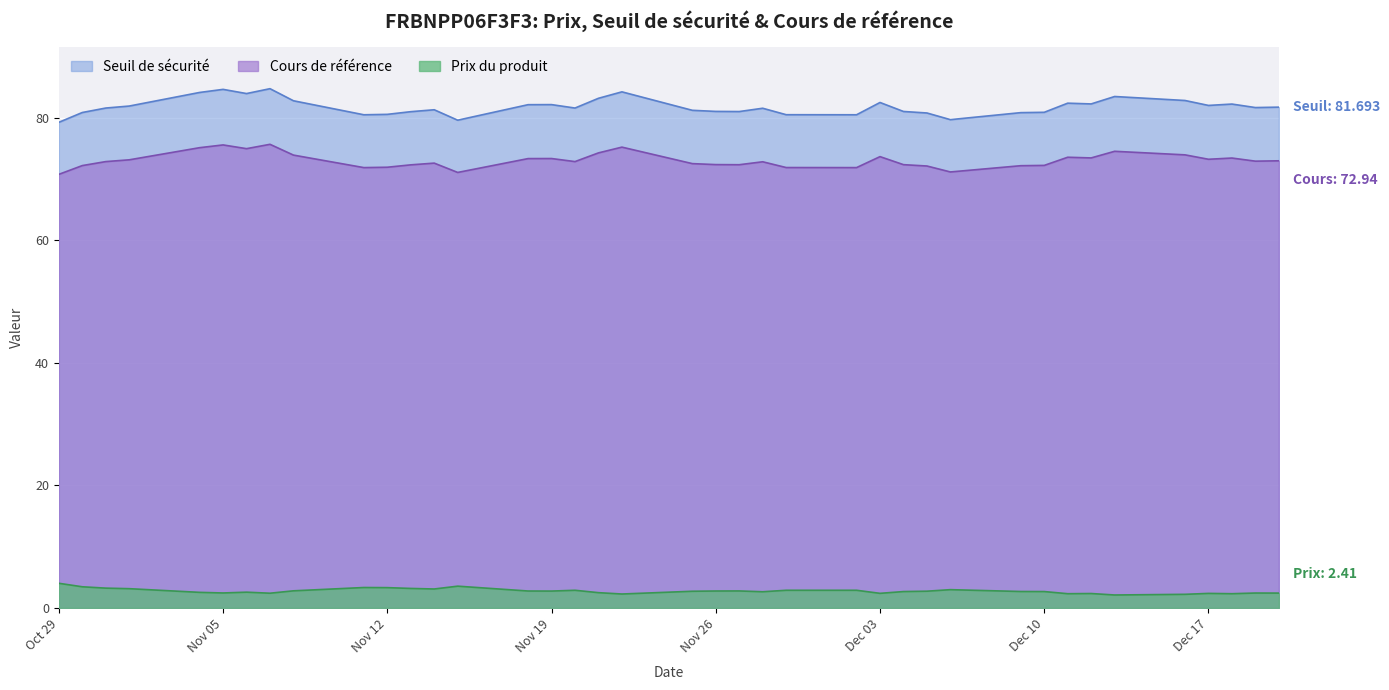

What is the value of the Prix du produit point at the 28th from the left?

2.7